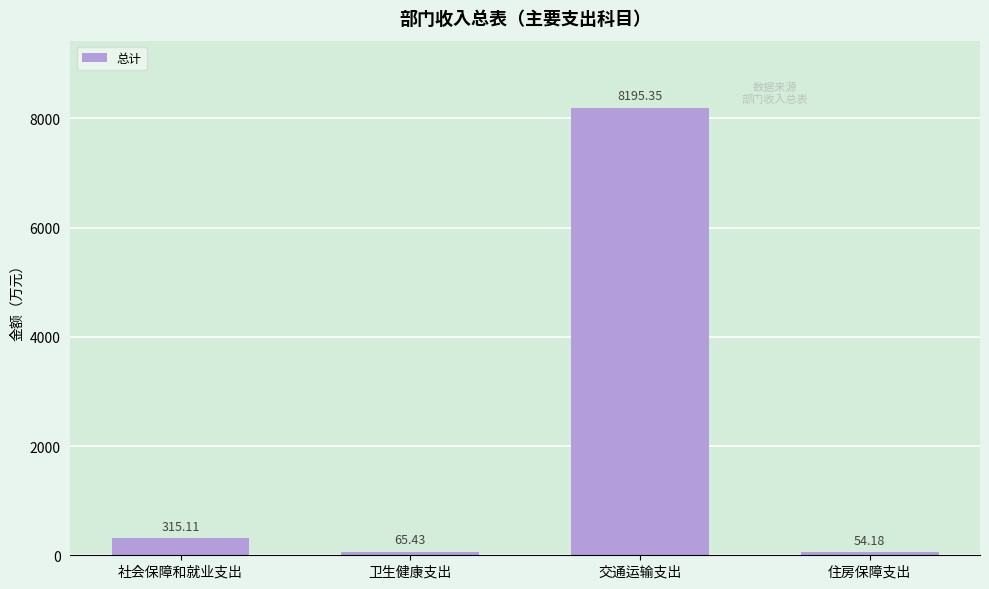

Which has a higher value, 交通运输支出 or 住房保障支出?

交通运输支出